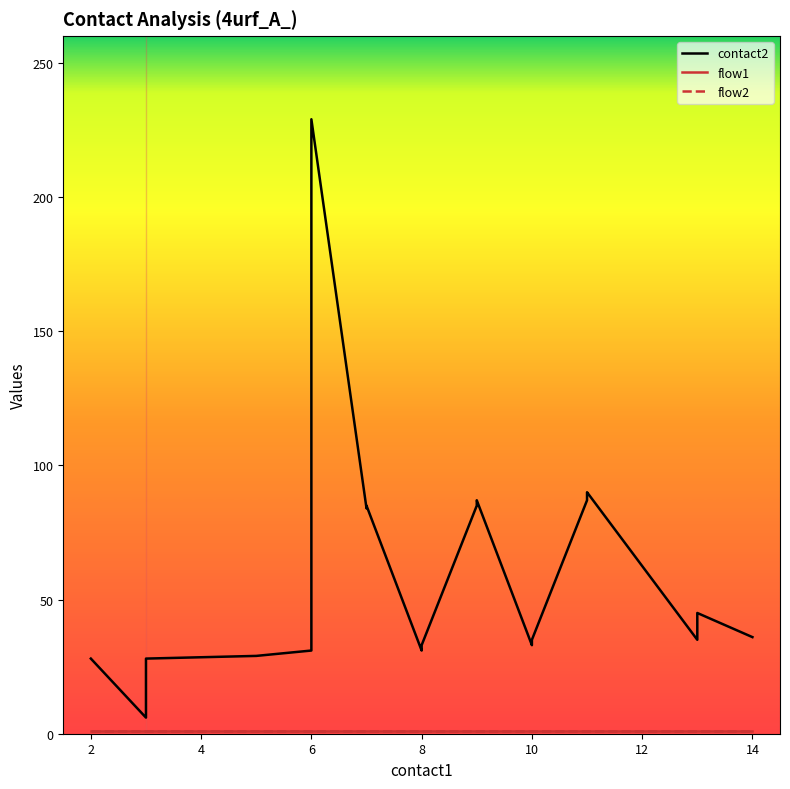

True or false: contact2 and flow1 intersect in this chart.

False